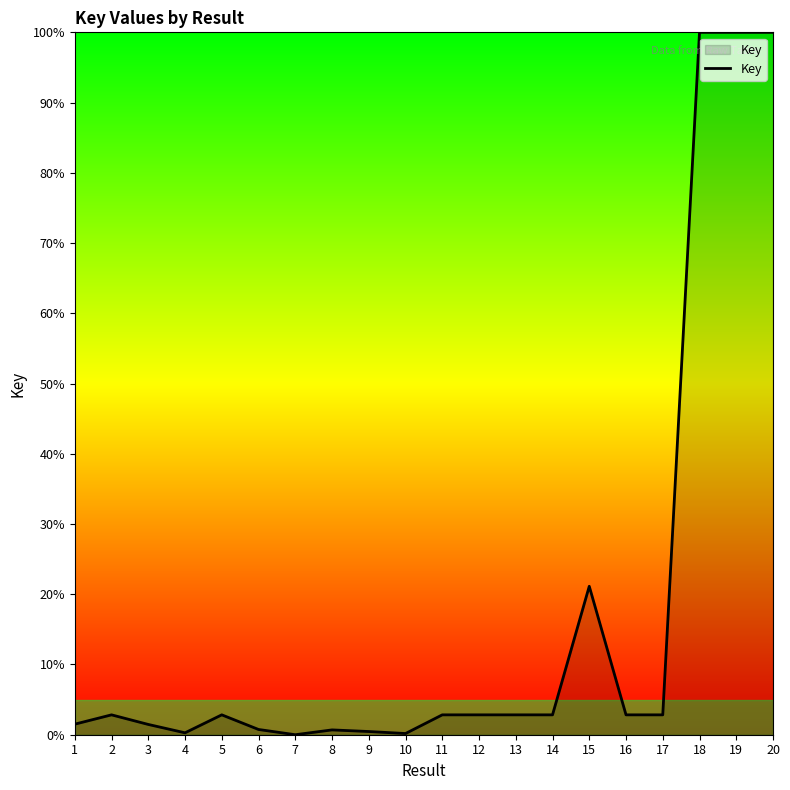

The chart shows a value of 0.3 at 4. True or false?

True